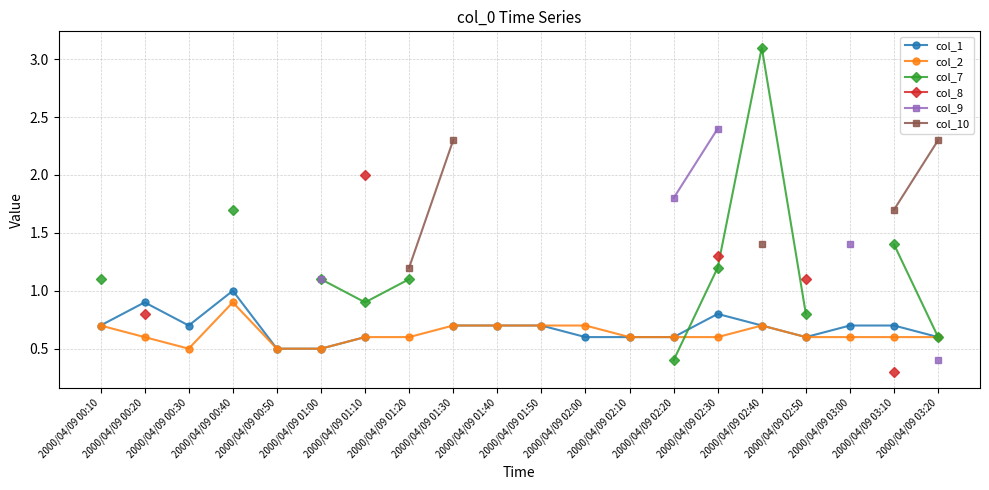

True or false: col_8 and col_10 cross at least once.

False